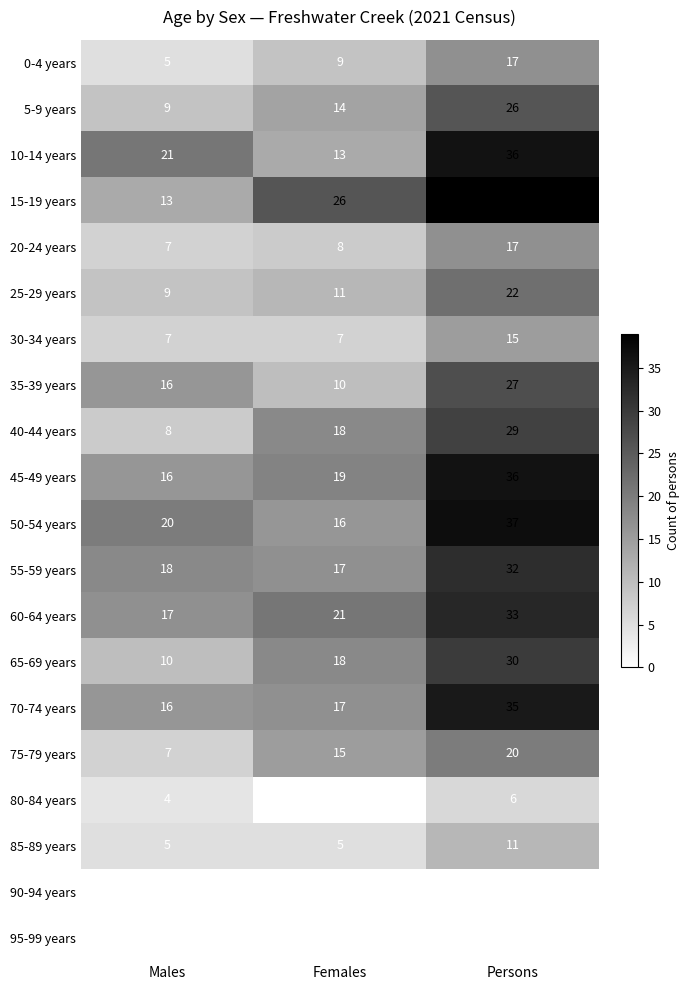

Read the 45-49 years value at Females.

19